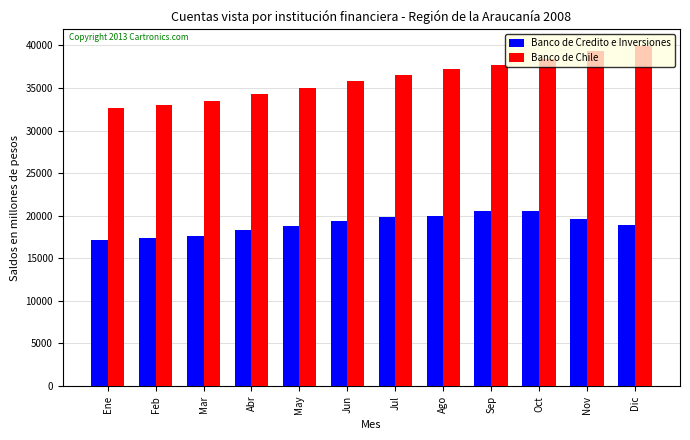

Which series has the largest total across all categories?

Banco de Chile